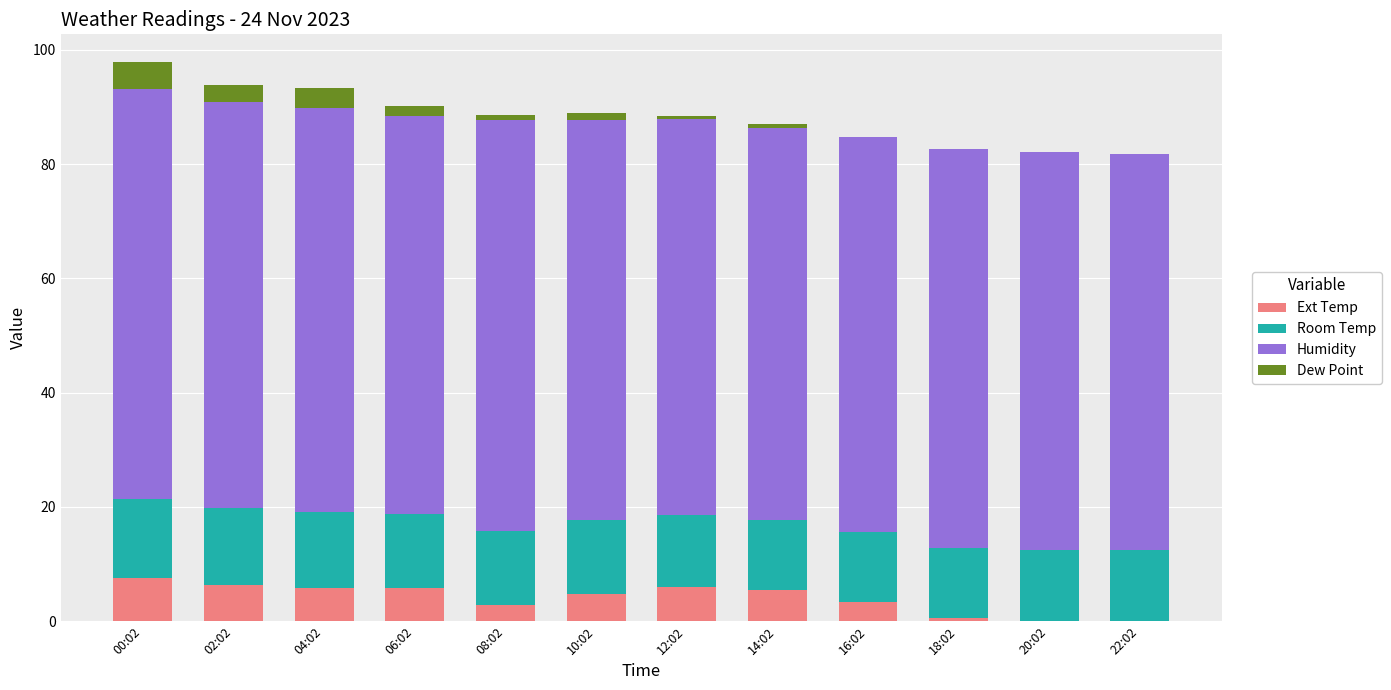

Are the bars horizontal?

No